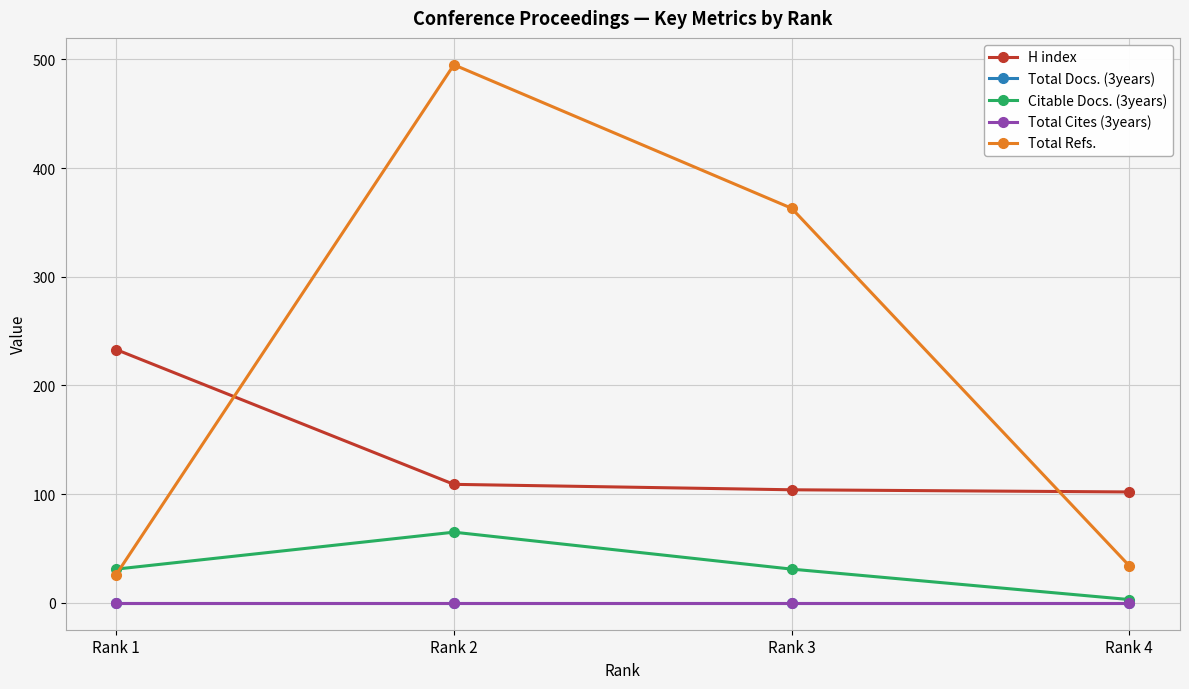

Is this an area chart (filled region under the line)?

No